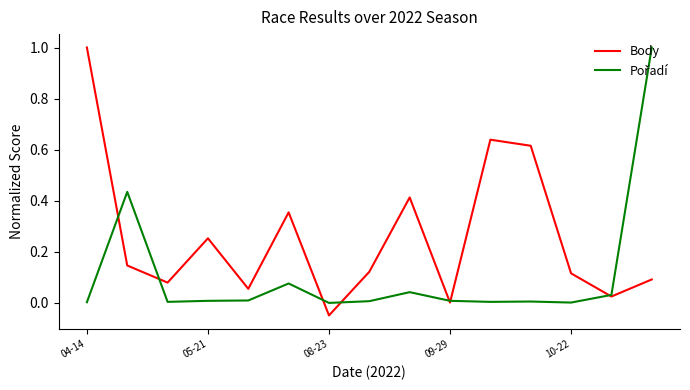

Which series has the largest total across all categories?

Body